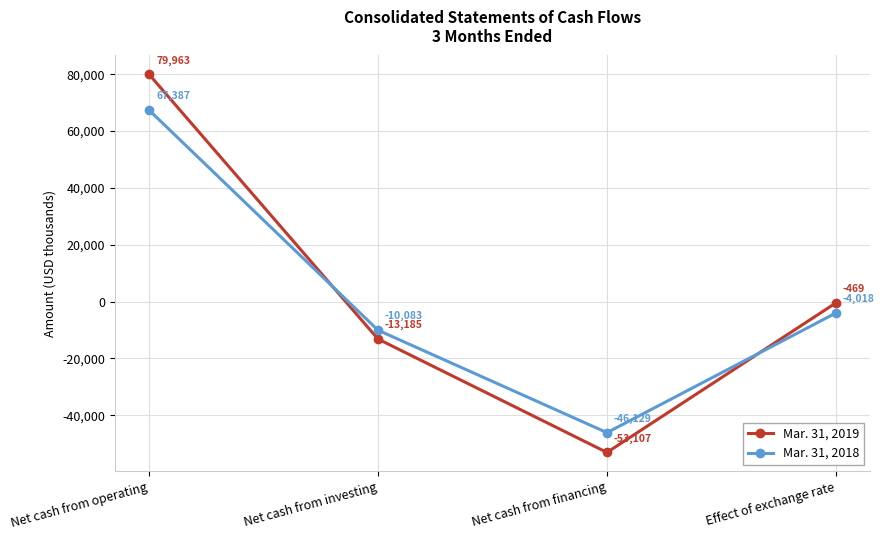

Reading left to right, list all the values displayed in this chart.

Mar. 31, 2019: 79963	-13185	-53107	-469
Mar. 31, 2018: 67387	-10083	-46129	-4018